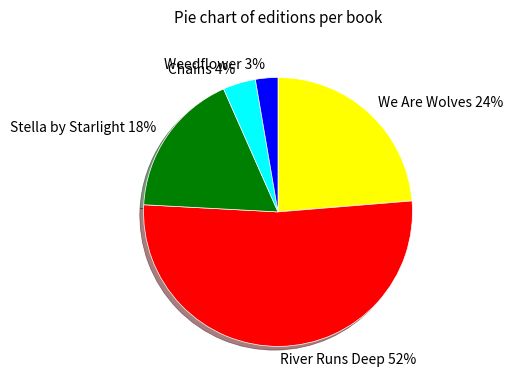

What percentage is the Stella by Starlight slice, to the nearest percent?

18%